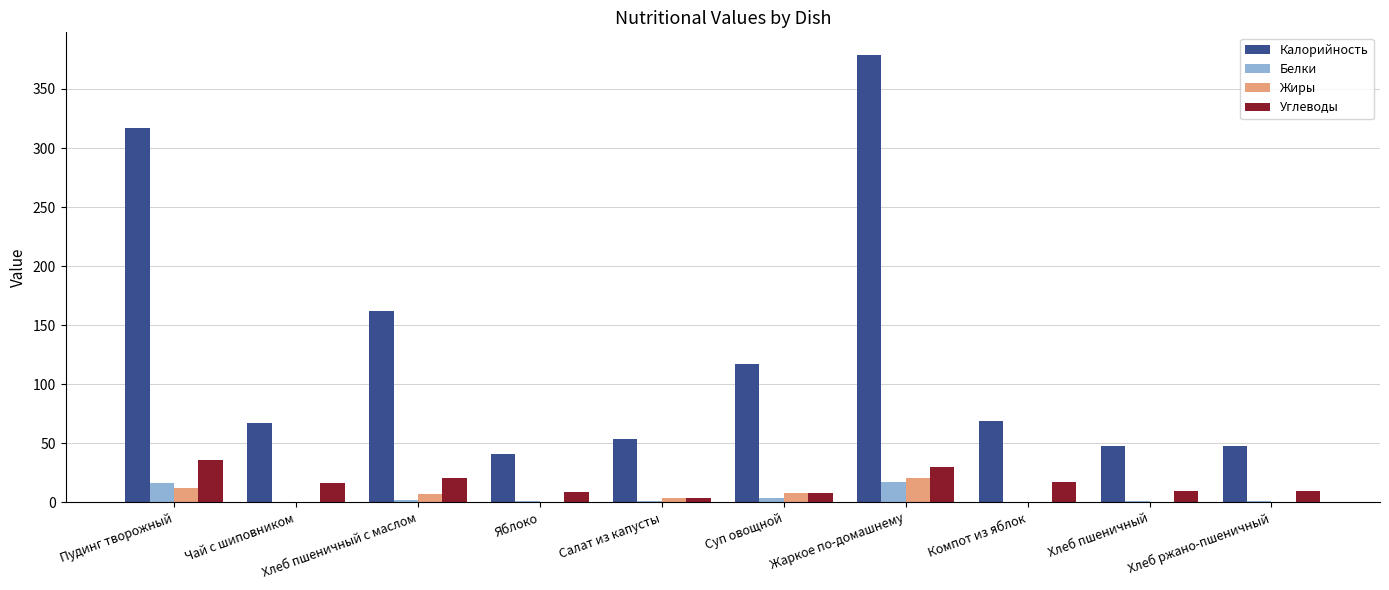

How many groups of bars are there?

10